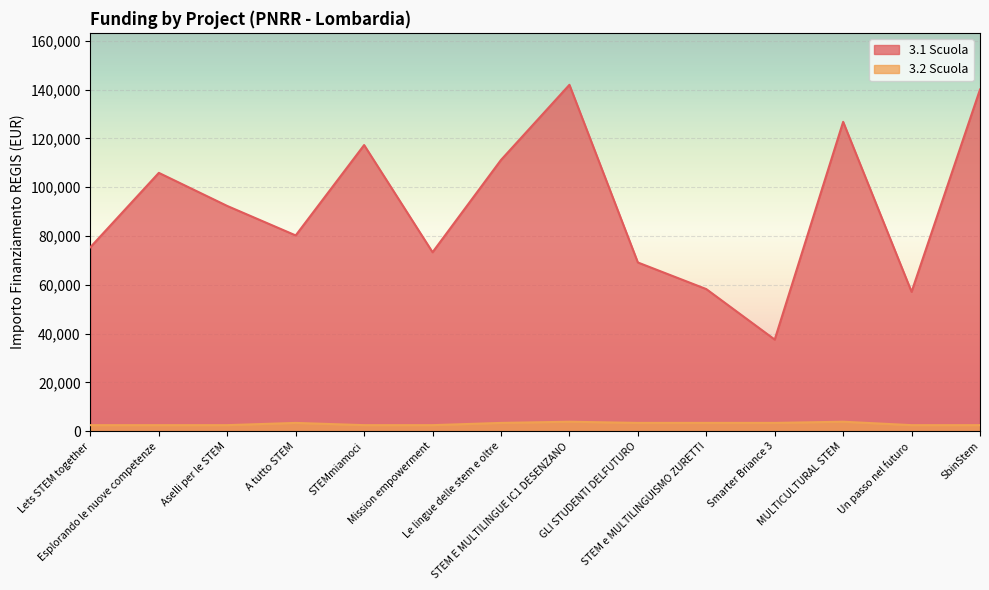

Rank the series at STEM E MULTILINGUE IC1 DESENZANO from highest to lowest value.

3.1 Scuola, 3.2 Scuola